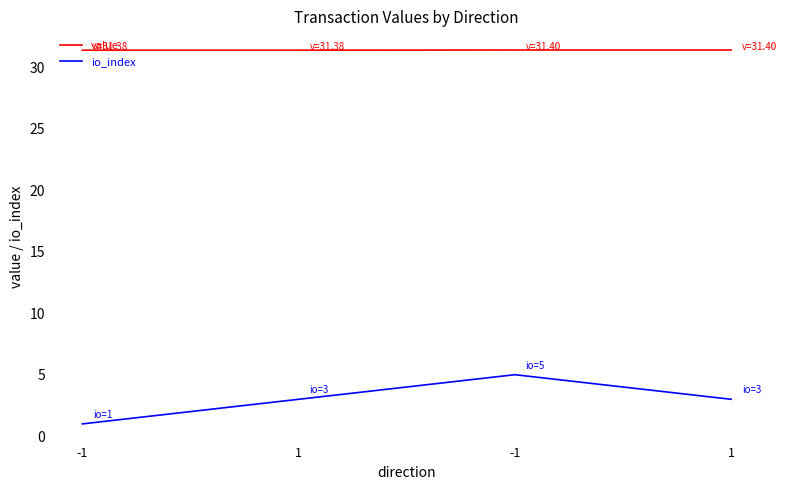

What is the sum of the io_index values at 1 and 1?

6.0